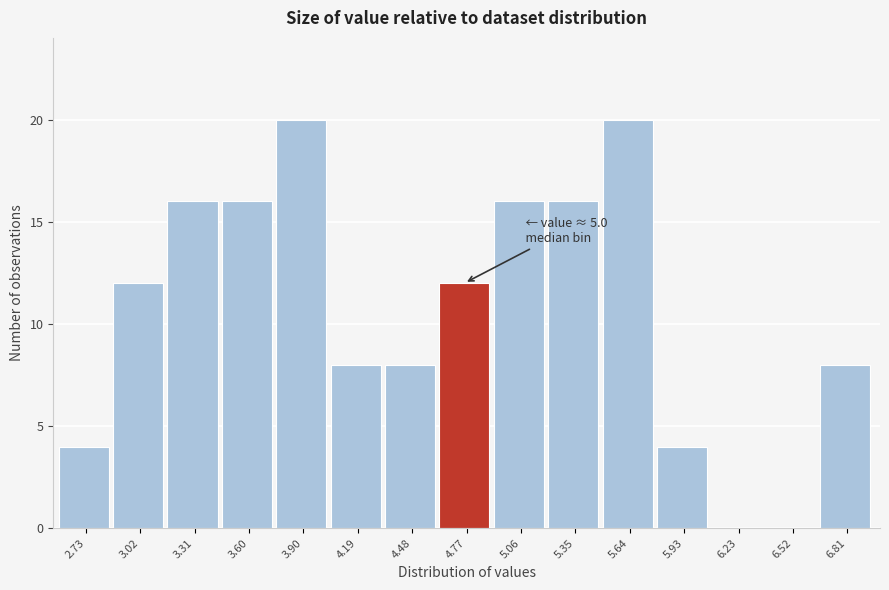

What is the sum of all values?

160